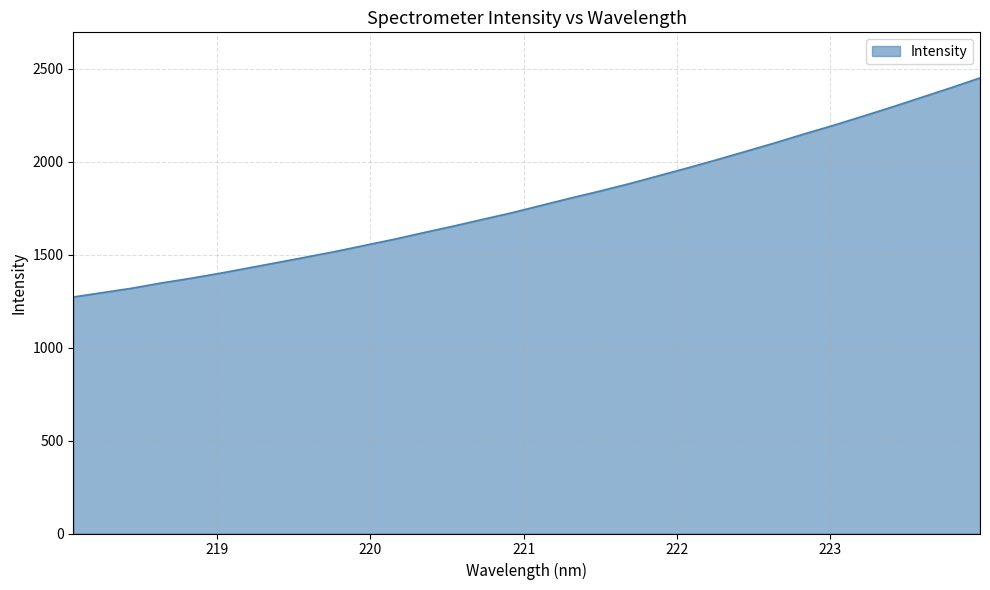

What is the minimum value shown in the chart?

1271.8